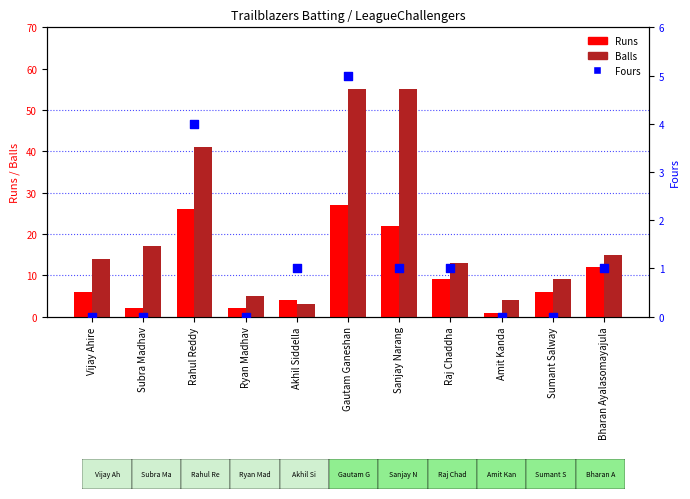

Which series contains the lowest Y value?

Fours